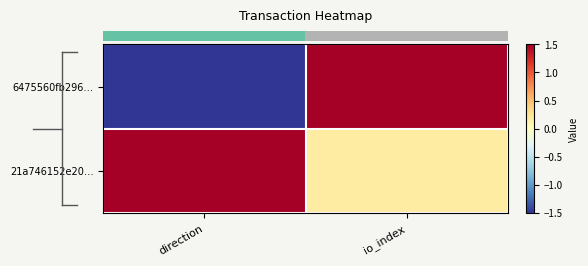

What is the spread (max minus min) of values at io_index?

1.3